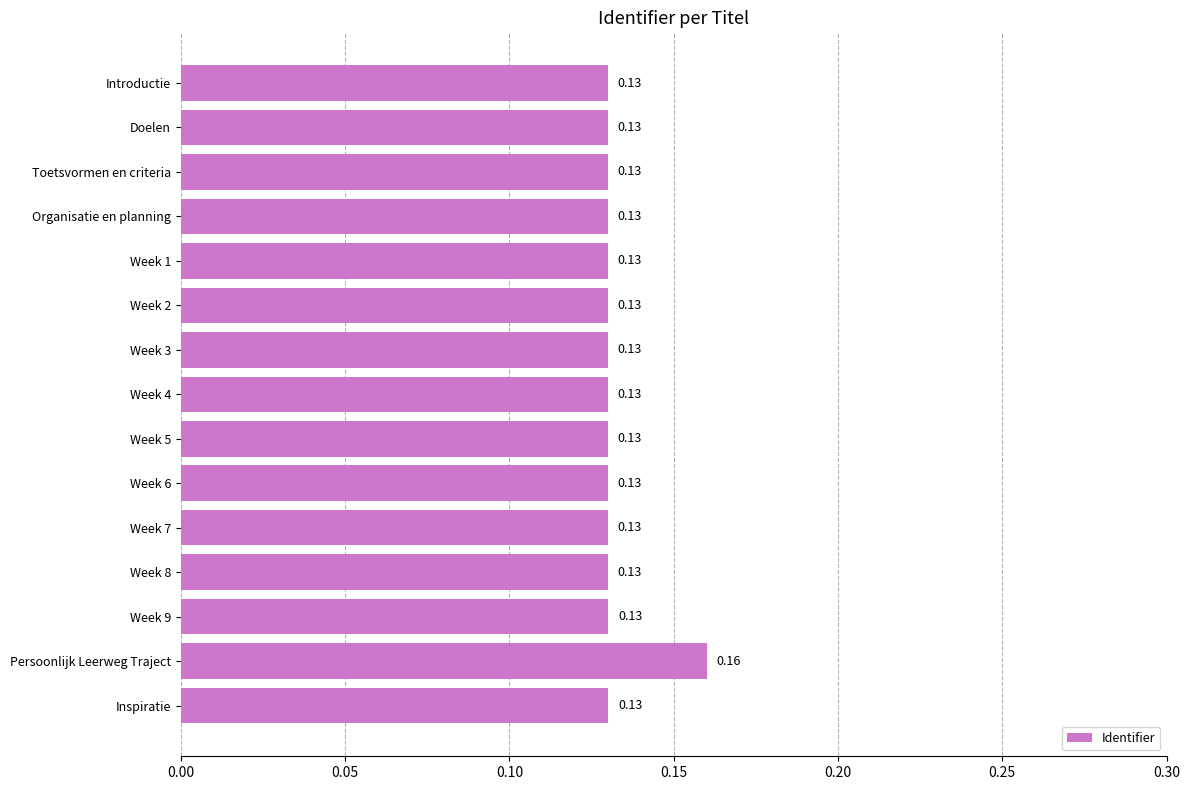

Which category has the highest value across all series?

Persoonlijk Leerweg Traject